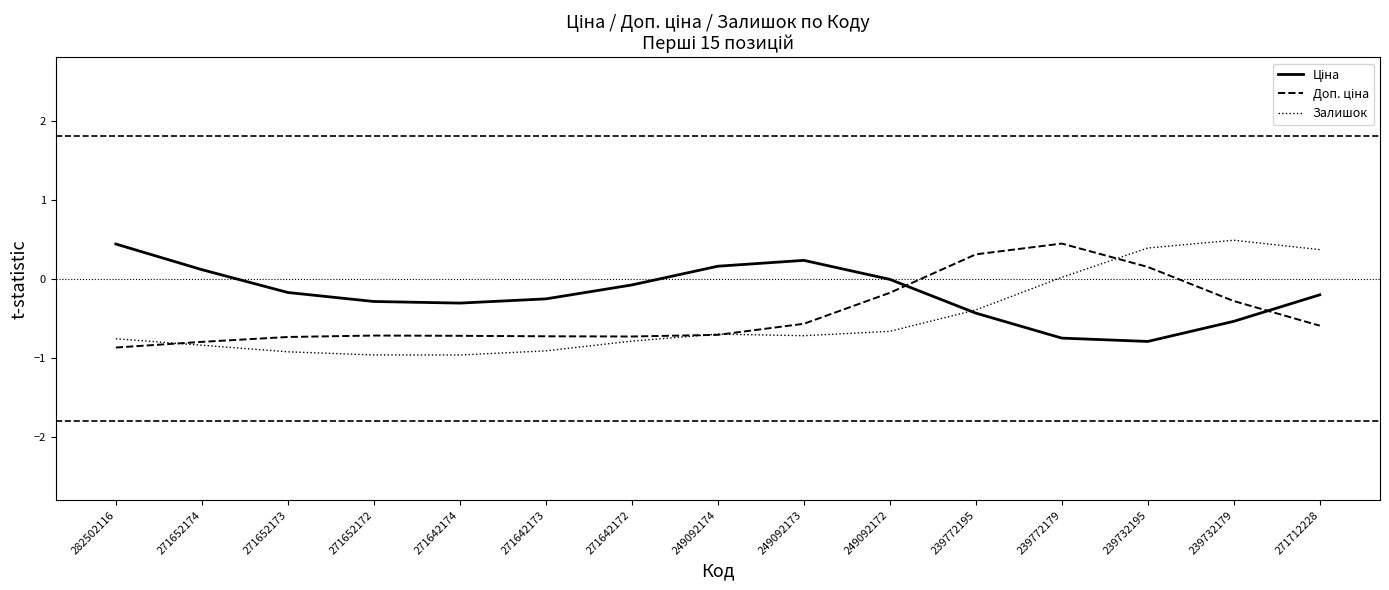

What position from the right is 239772195?

5